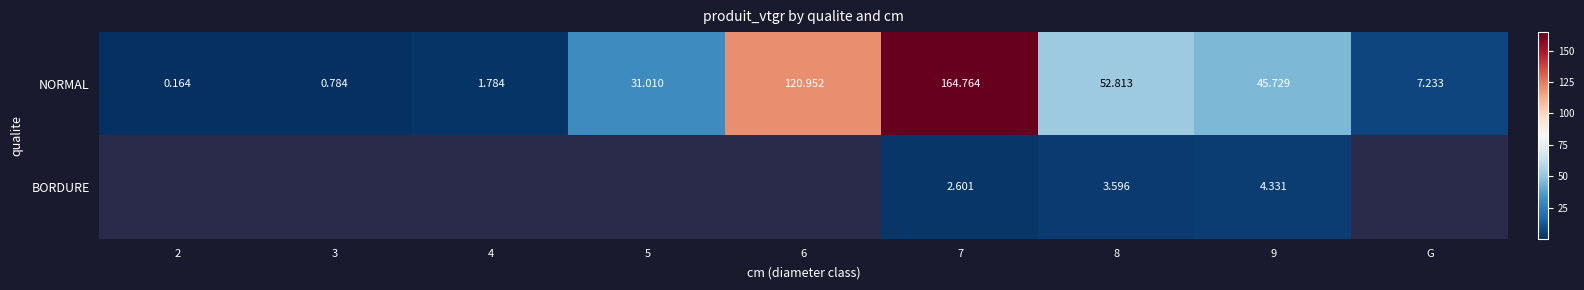

How many values in BORDURE are above zero?

3